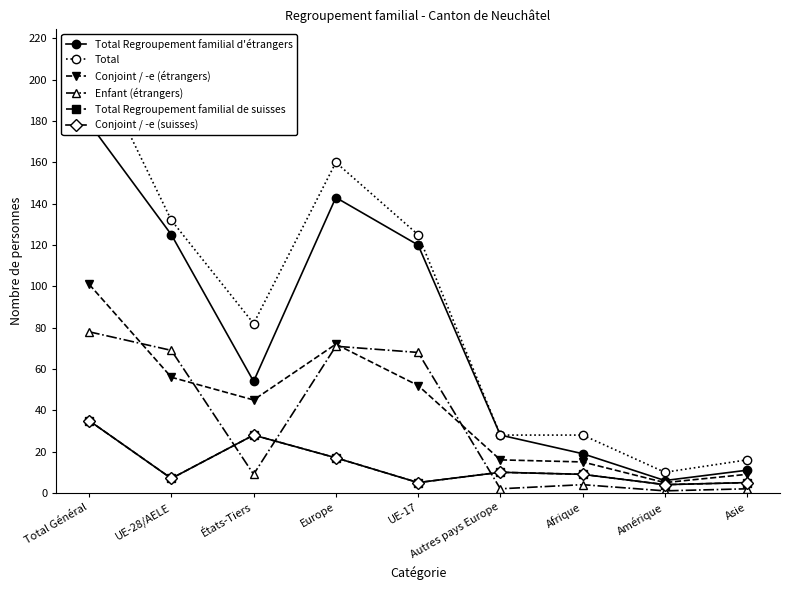

What position from the right is UE-17?

5